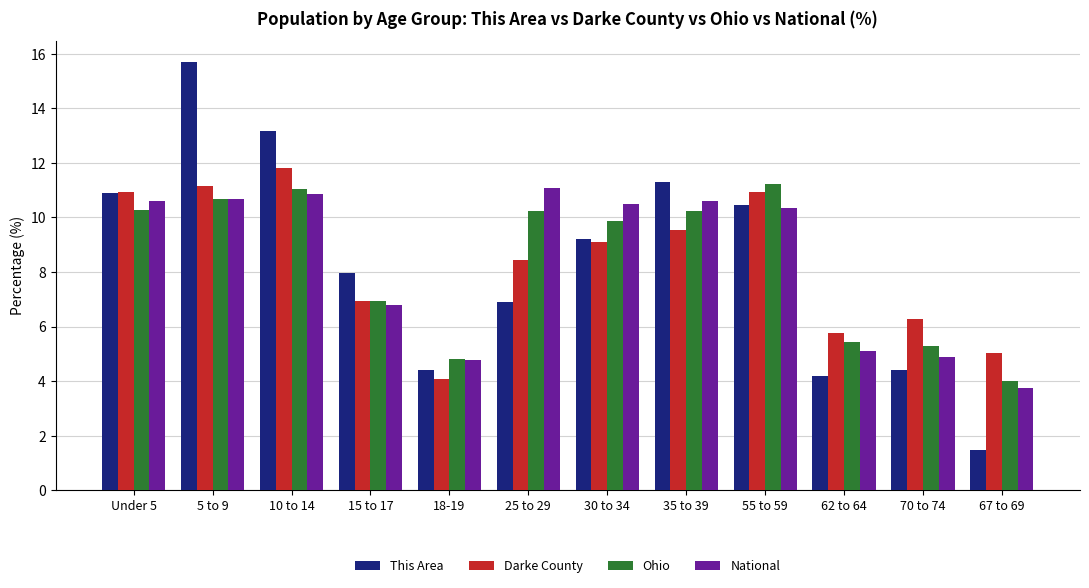

Is the value of This Area at 5 to 9 greater than the value of Darke County at 62 to 64?

Yes